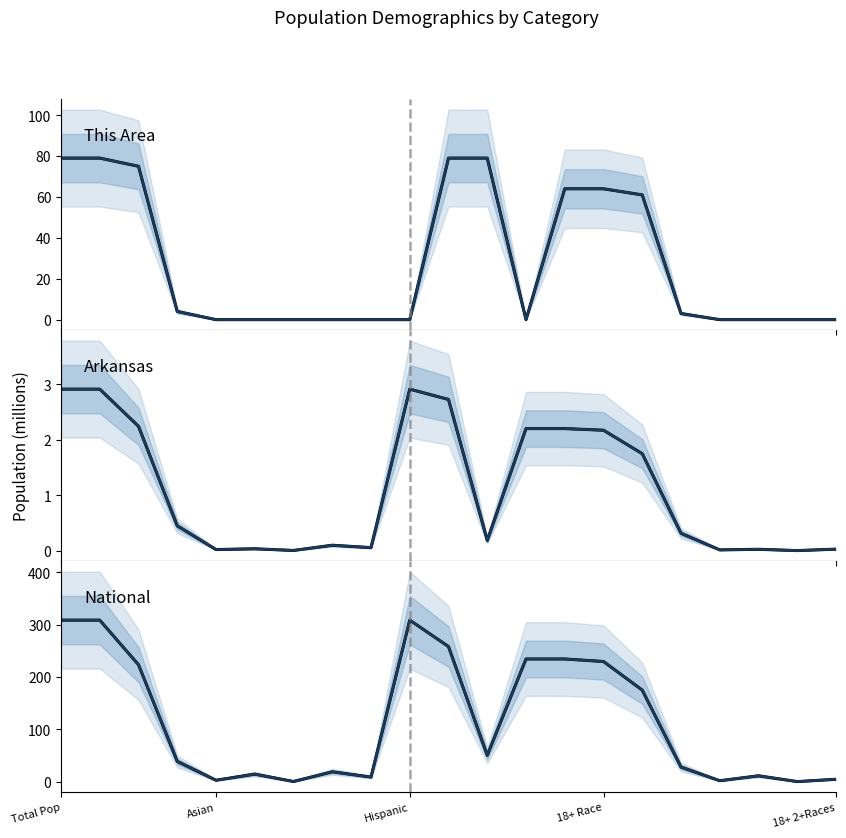

Does the chart have visible grid lines?

No